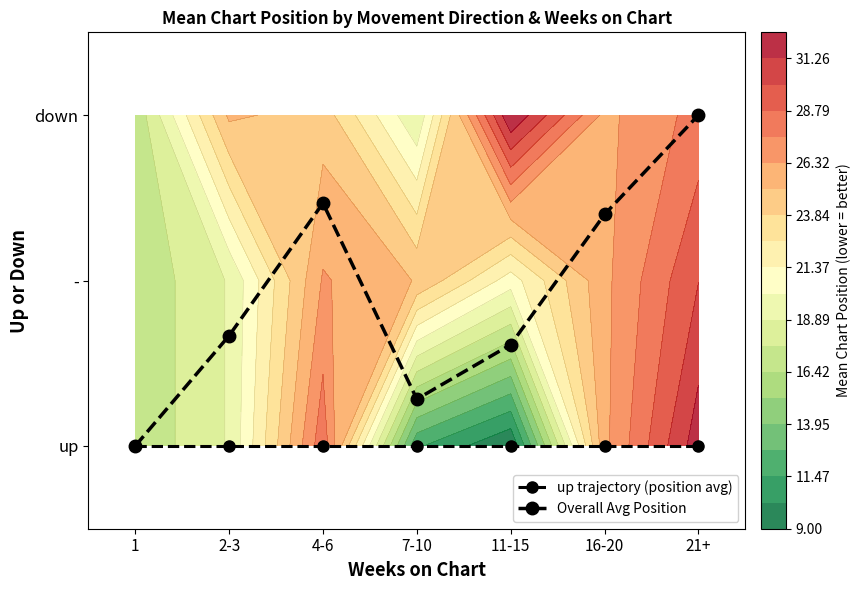

List the labels in order of up trajectory (position avg) value, smallest first.

1, 2-3, 4-6, 7-10, 11-15, 16-20, 21+